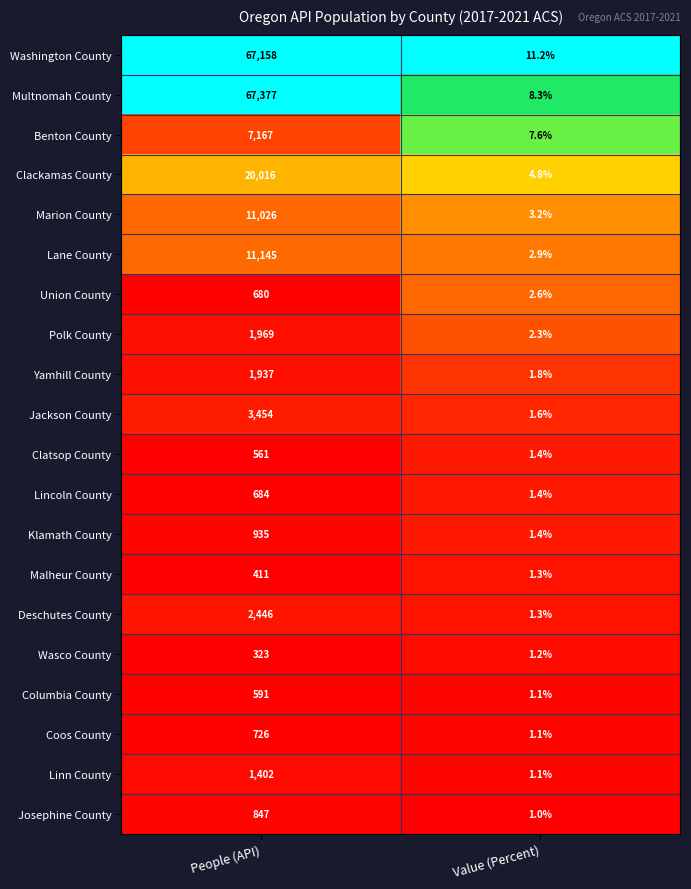

The Multnomah County series shows 90844.0 at People (API). True or false?

False